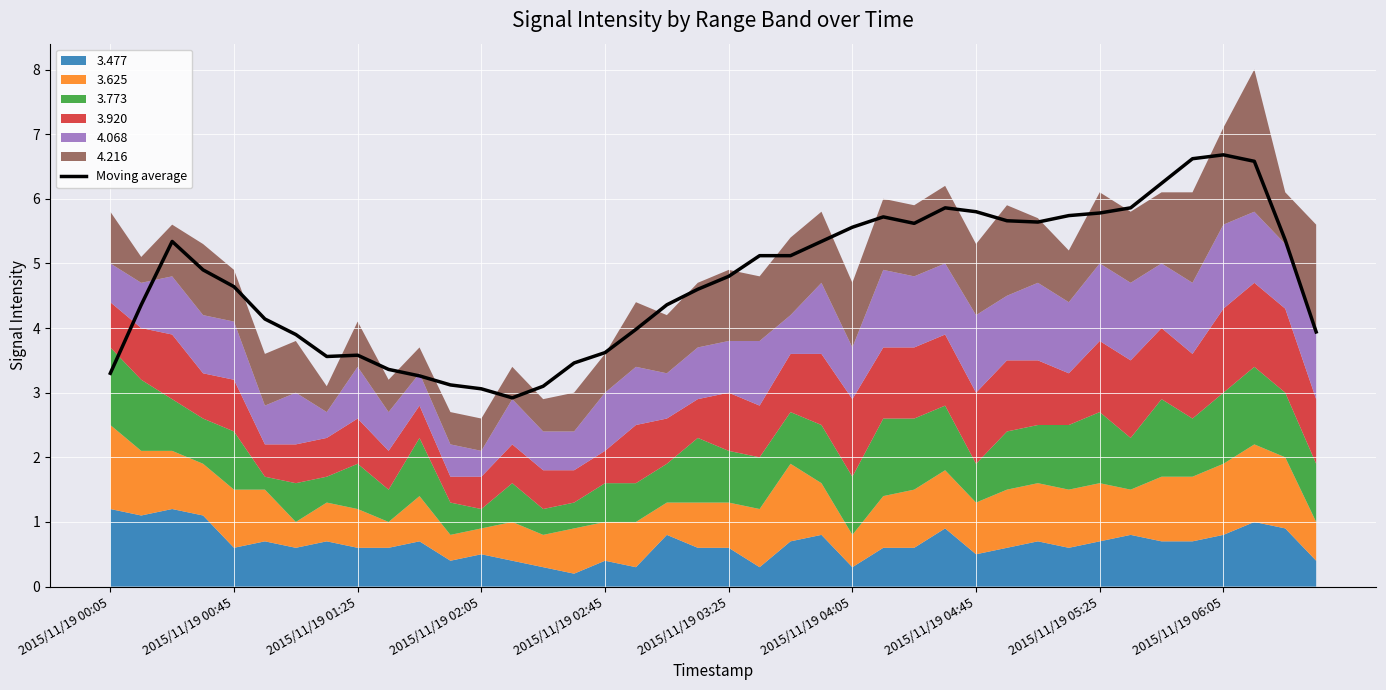

Is it true that Moving average equals 4.6 at 2015/11/19 00:45?

True